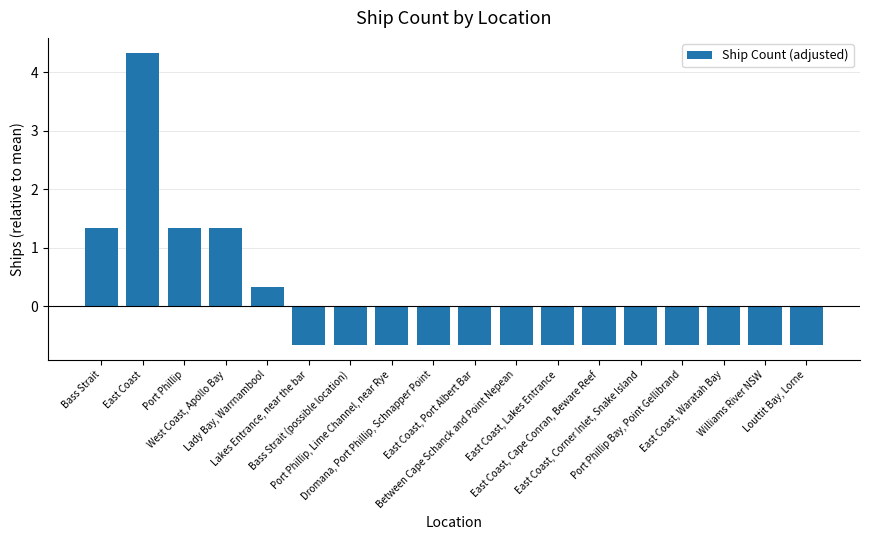

What is the smallest value displayed?

-0.7